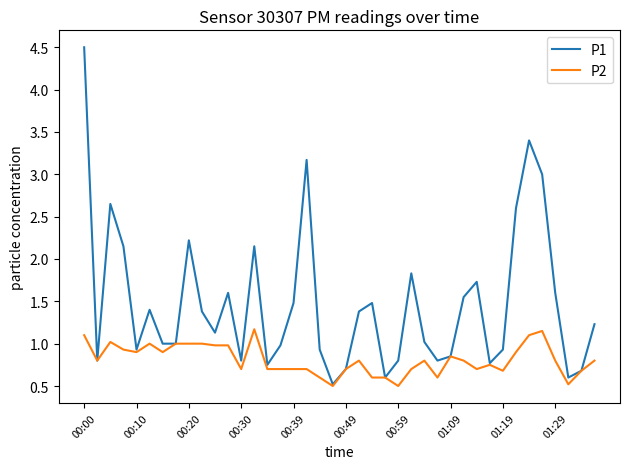

Which series has the largest total across all categories?

P1